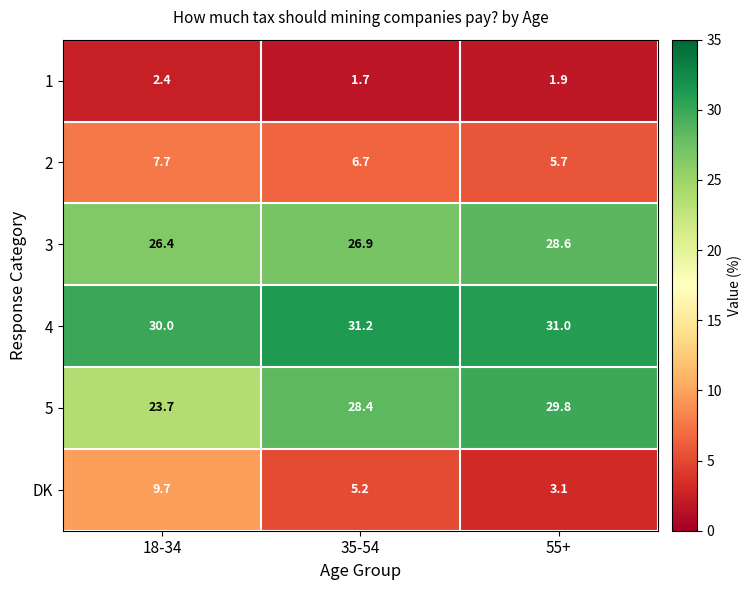

Is it true that 4 equals 30.0 at 18-34?

True